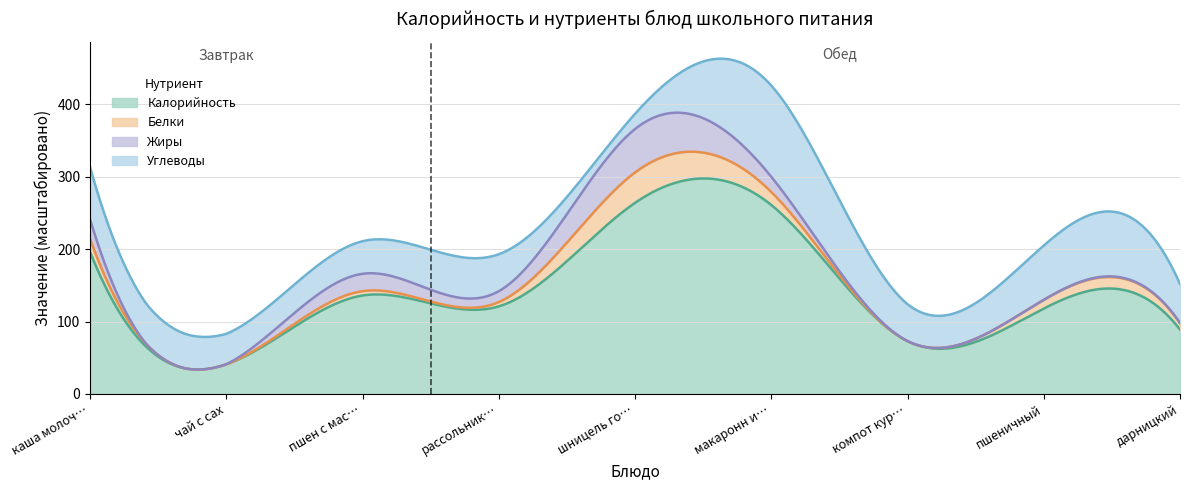

The Жиры series shows 0 at чай с сах. True or false?

True